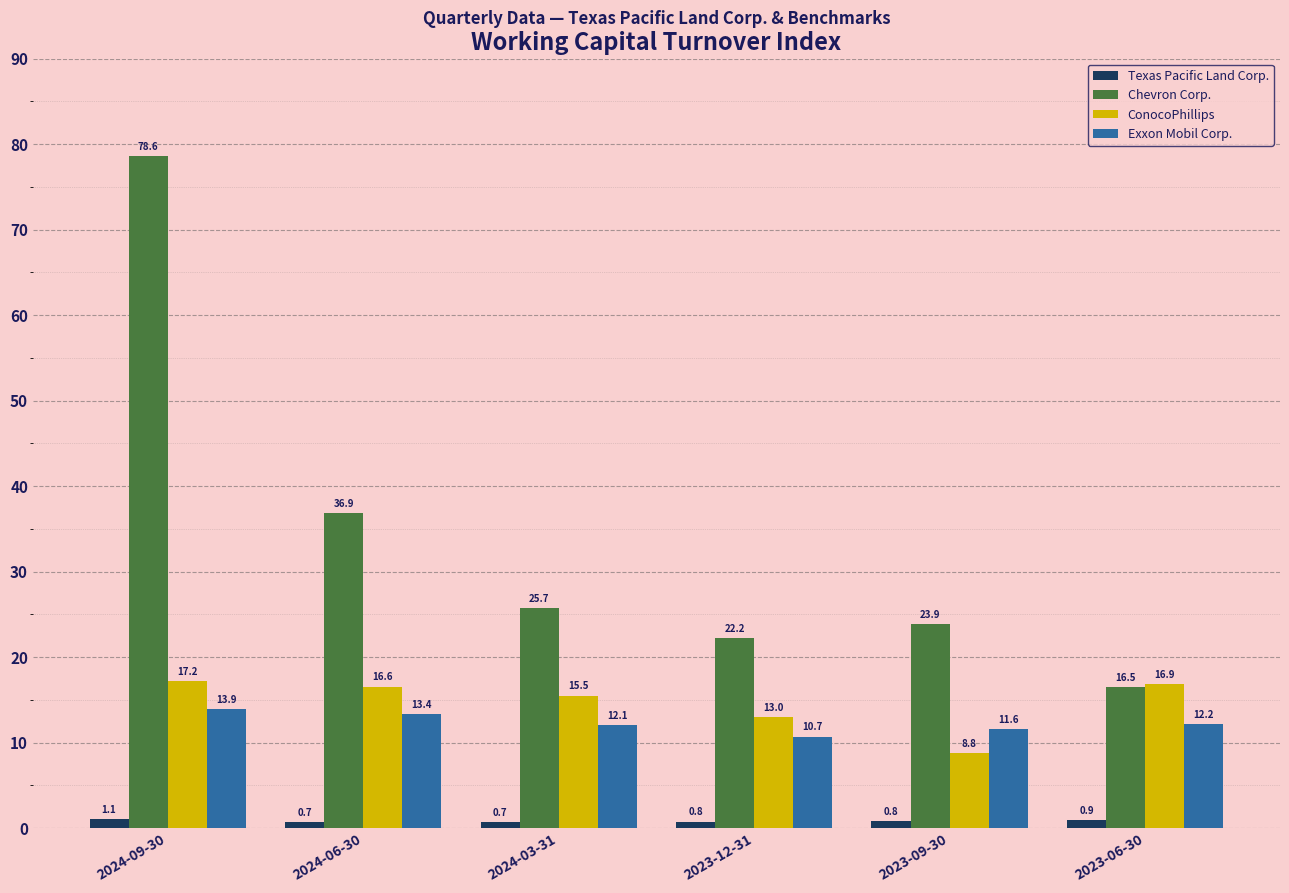

What value does the Texas Pacific Land Corp. series have at 2023-12-31?

0.8